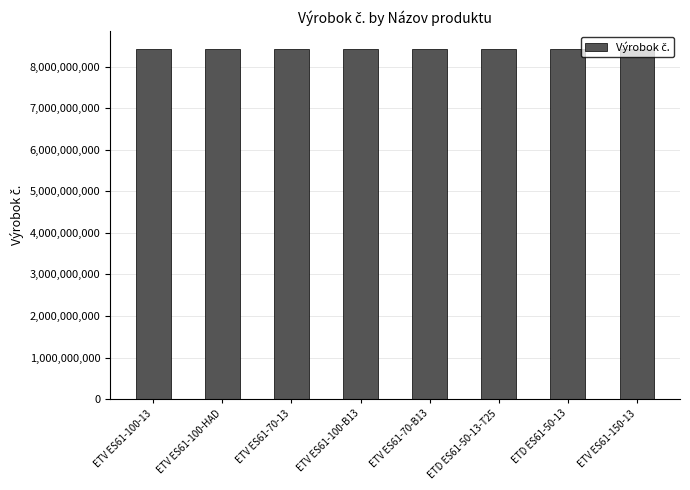

The value at ETV ES61-70-B13 is 2760483984. True or false?

False